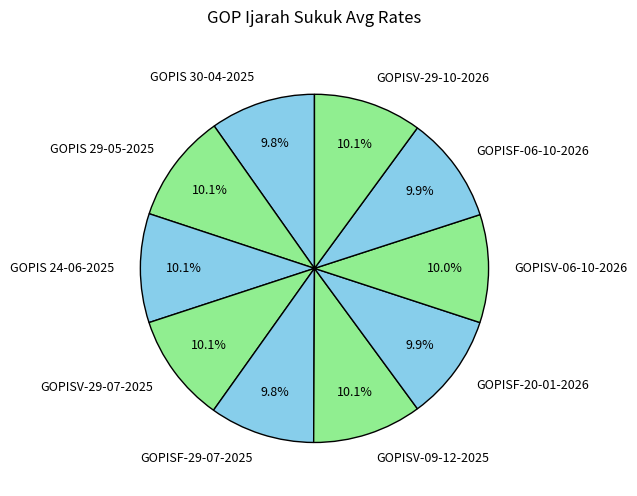

Do GOPISF-20-01-2026 and GOPIS 29-05-2025 together represent more than half of the pie?

No